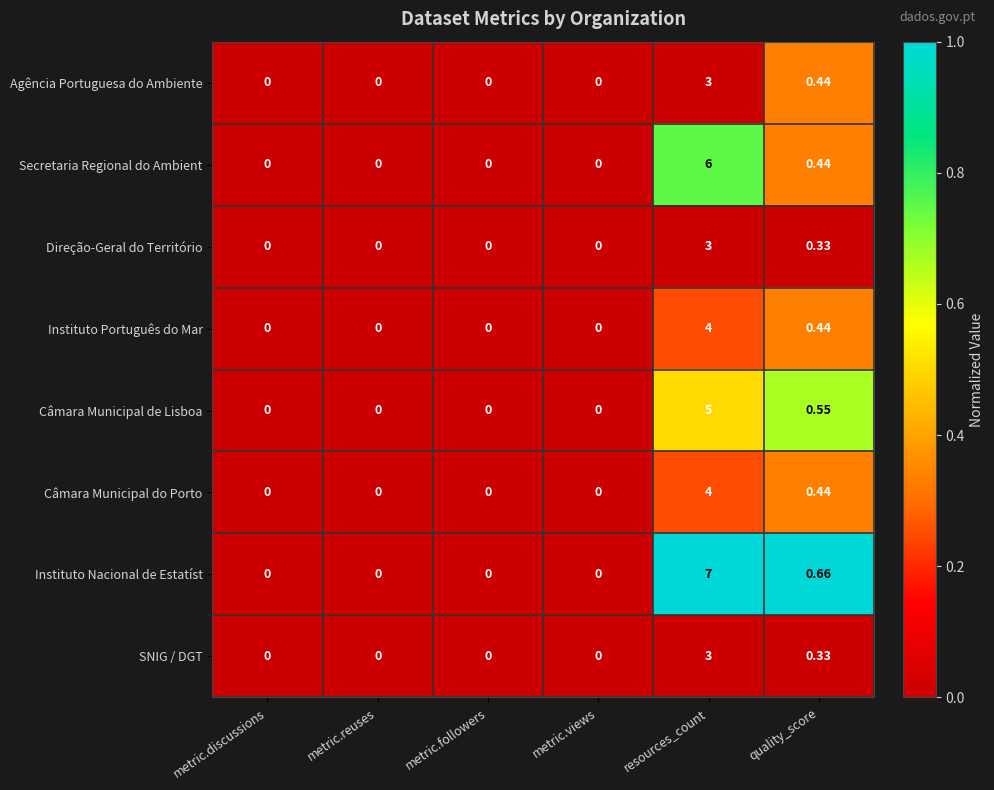

How many data points does each series have?

6